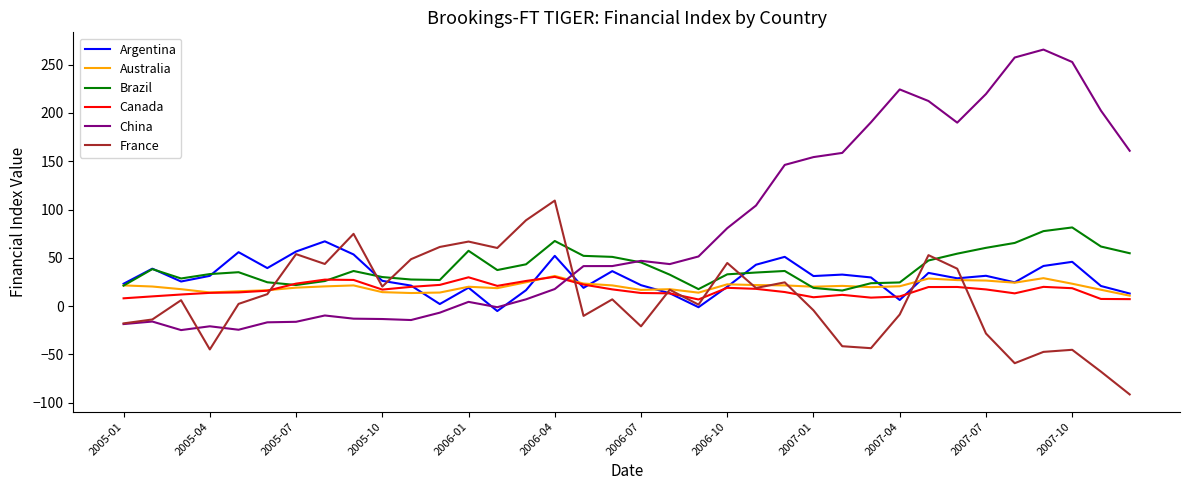

What is the maximum value for China?

265.6